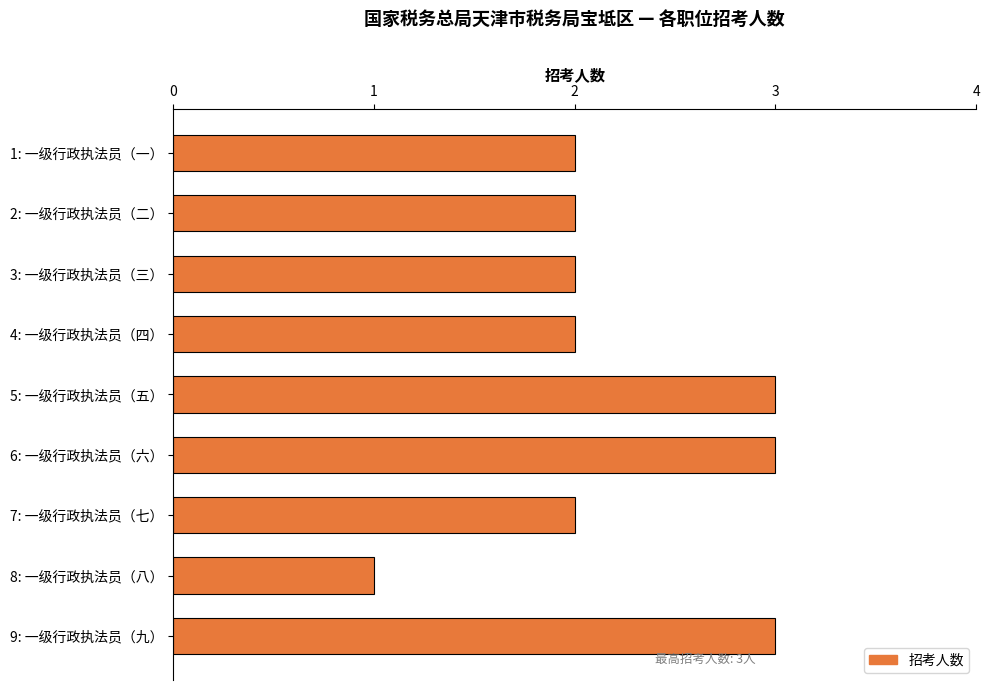

Reading top to bottom, extract all data points from this chart.

2	2	2	2	3	3	2	1	3